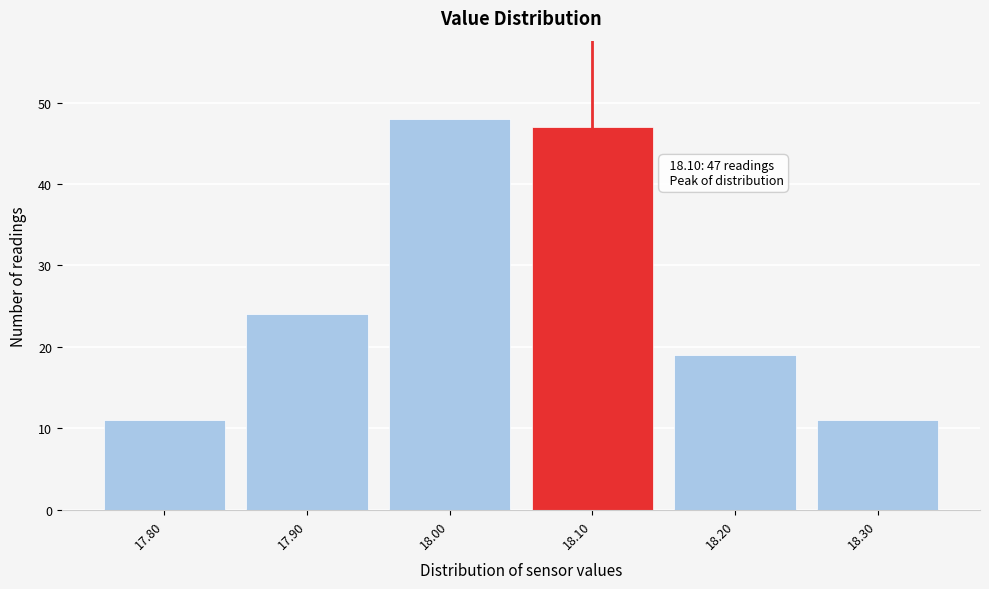

Which range on the x-axis has the tallest bar?

17.95 to 18.05